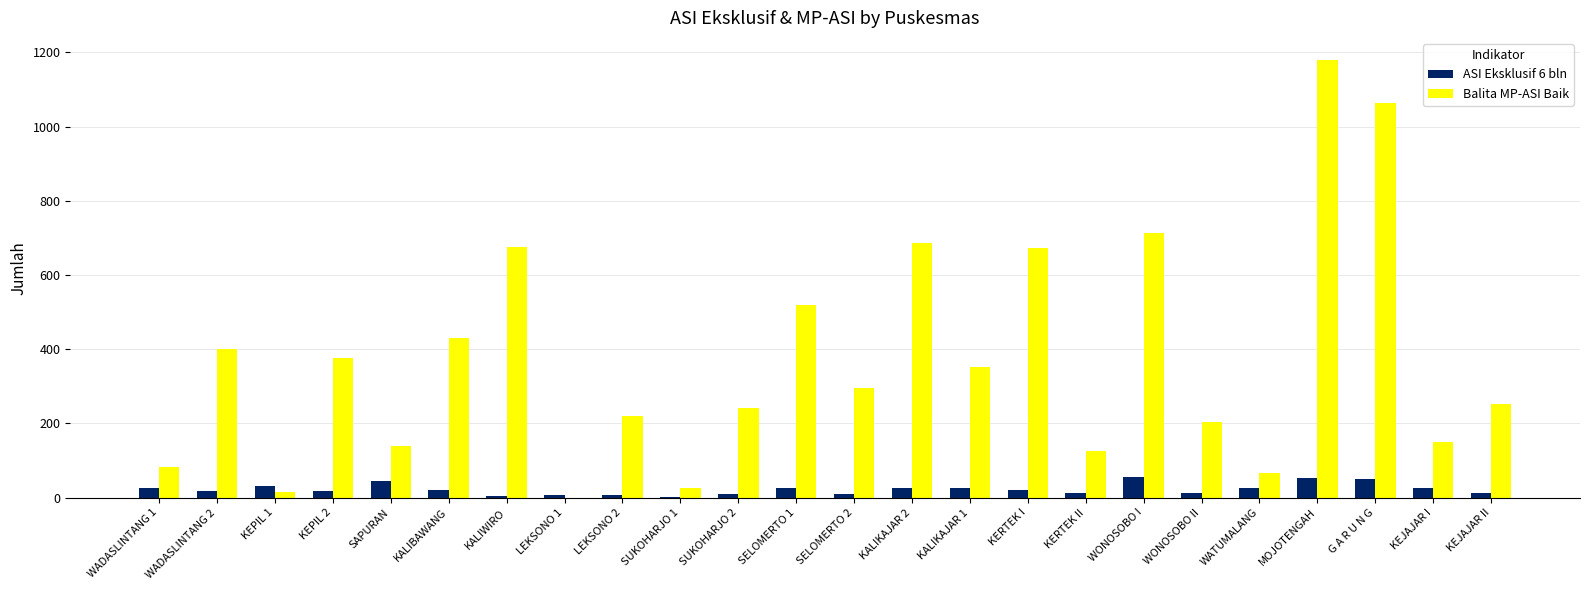

How many categories are shown in the chart?

24